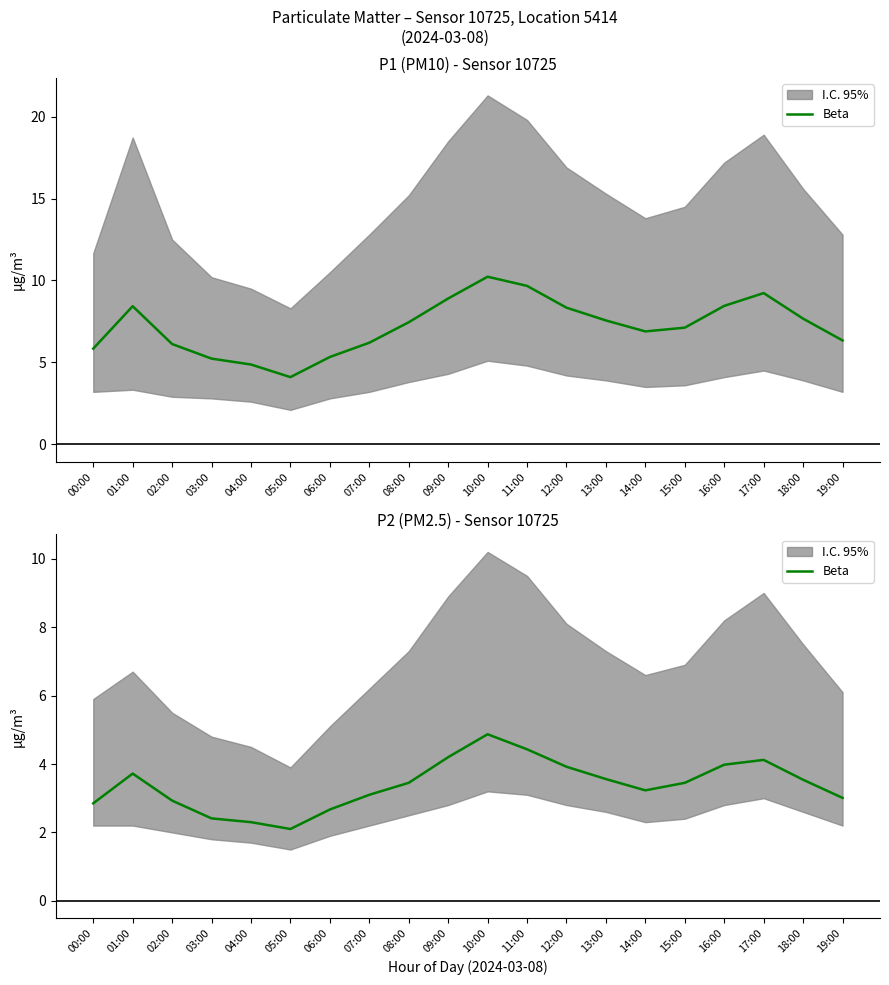

Approximately how many times larger is the value at 19:00 compared to 12:00?

0.8